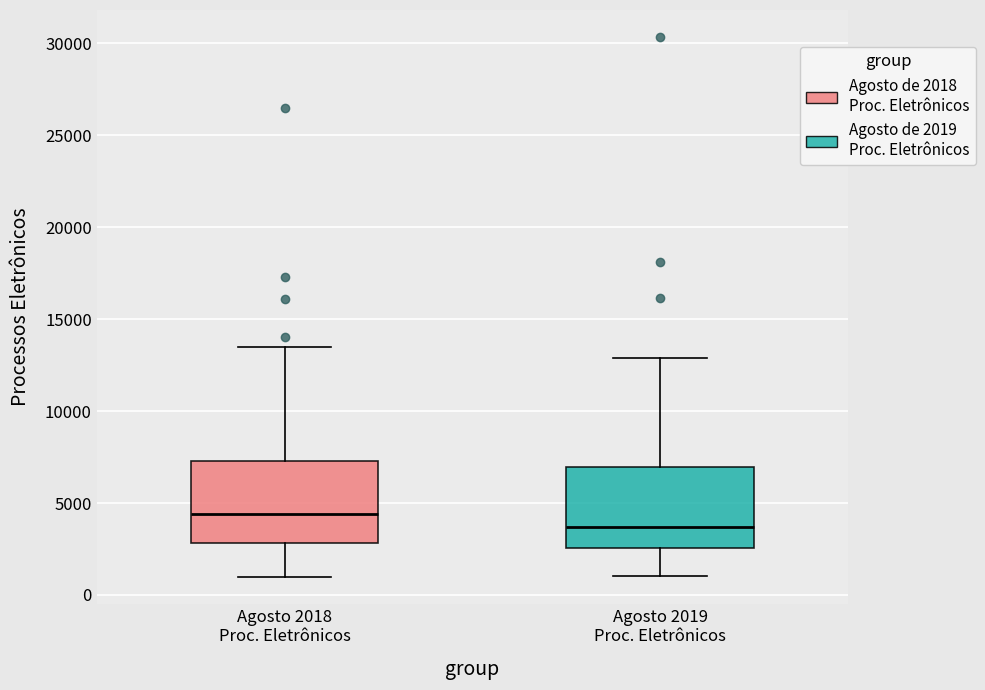

Which box has the lowest median line?

Agosto 2019 Proc. Eletrônicos